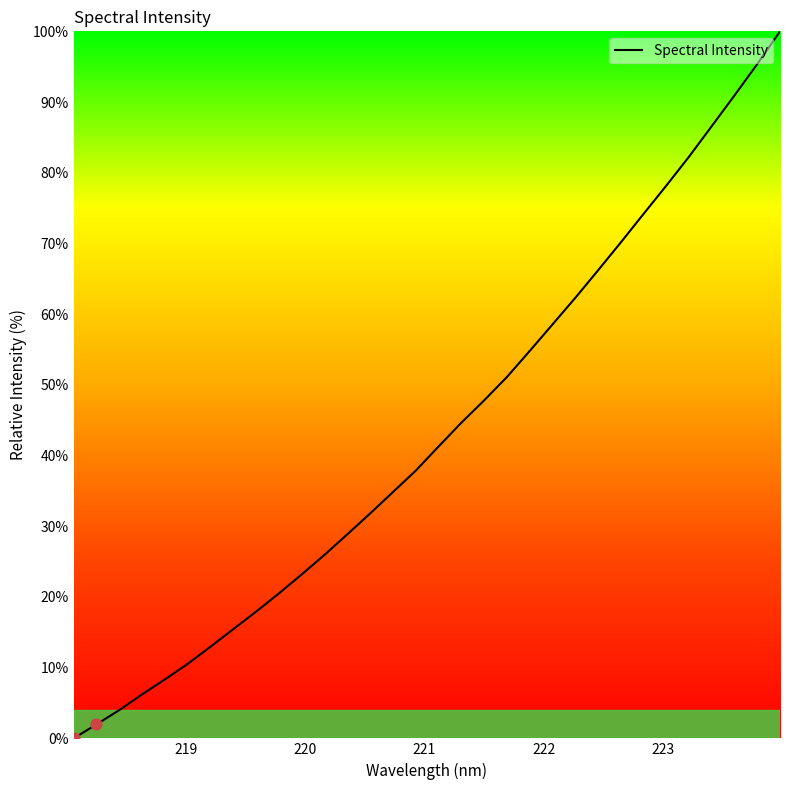

What is the greatest value displayed?

100.0